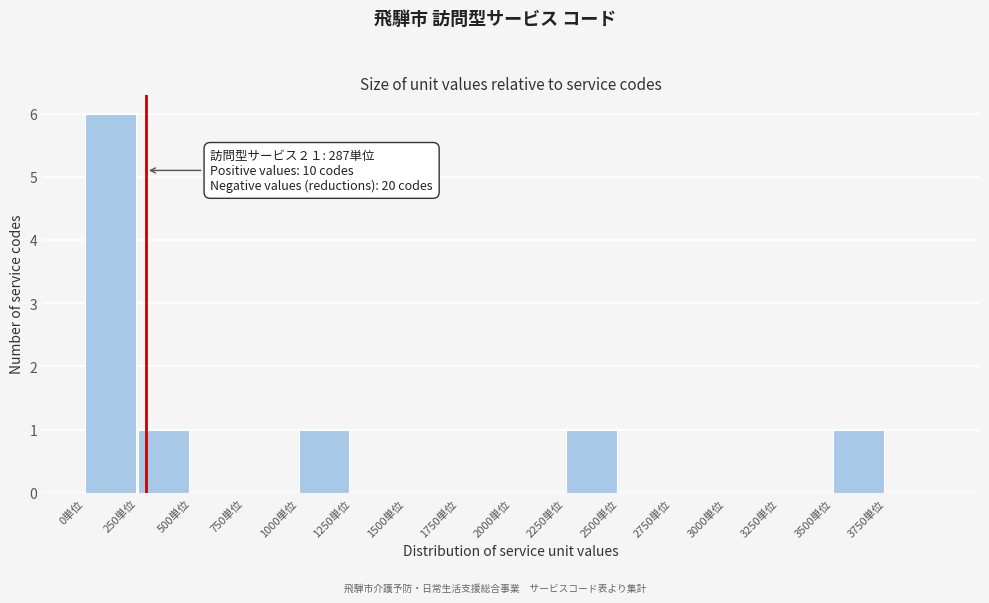

Which range on the x-axis has the tallest bar?

0 to 250